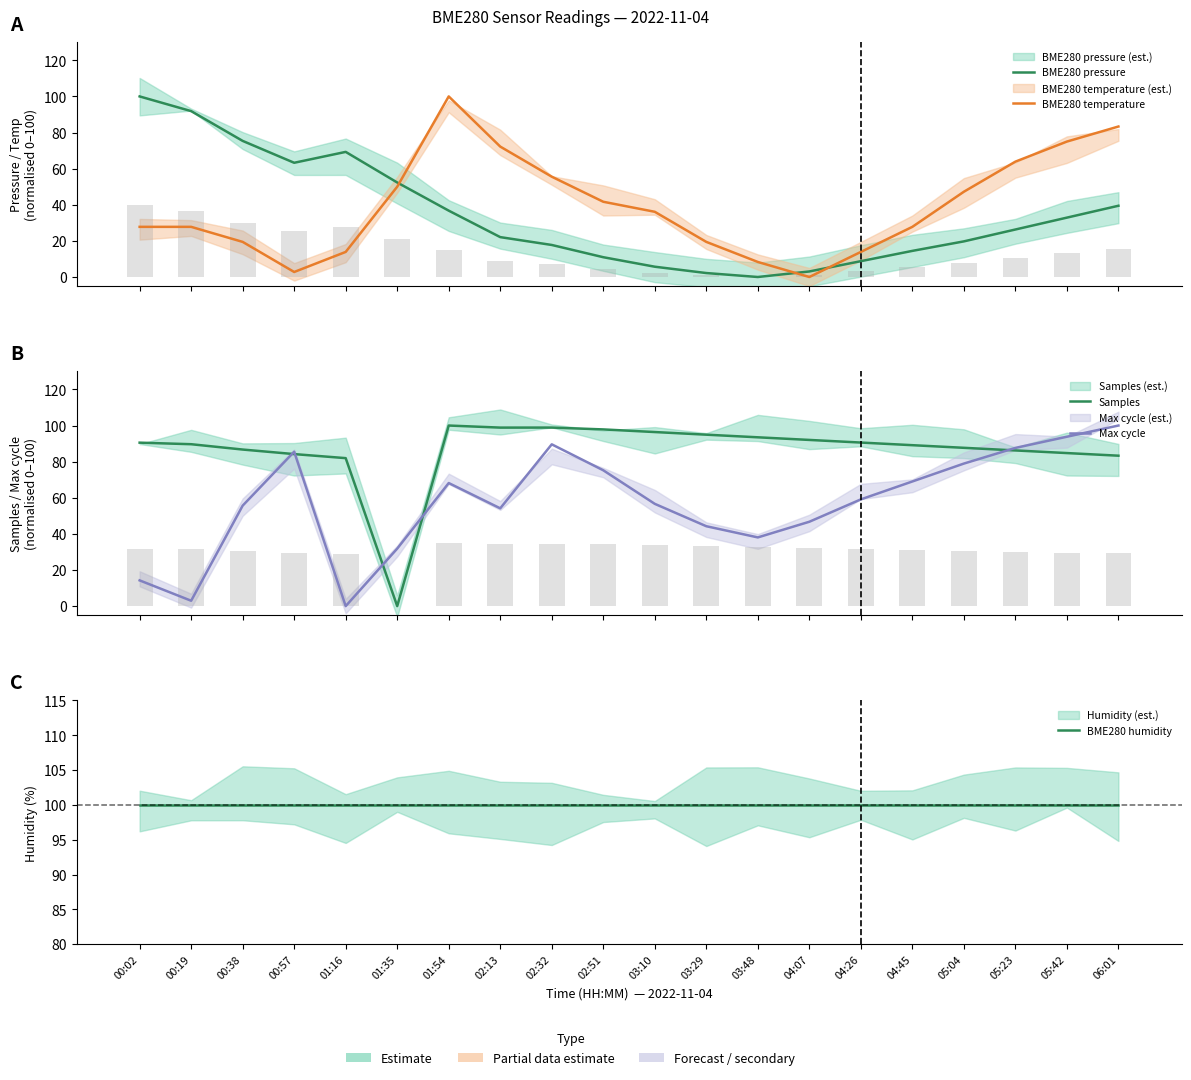

Which has a higher value, 01:35 or 06:01?

01:35